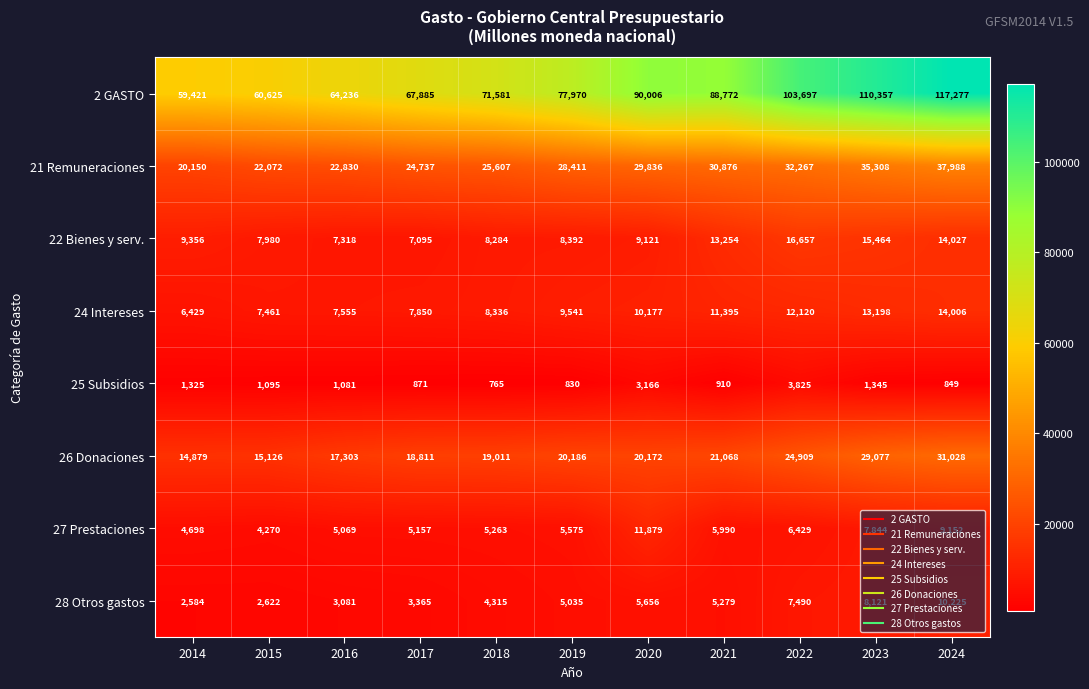

List the labels in order of 22 Bienes y serv. value, smallest first.

2017, 2016, 2015, 2018, 2019, 2020, 2014, 2021, 2024, 2023, 2022